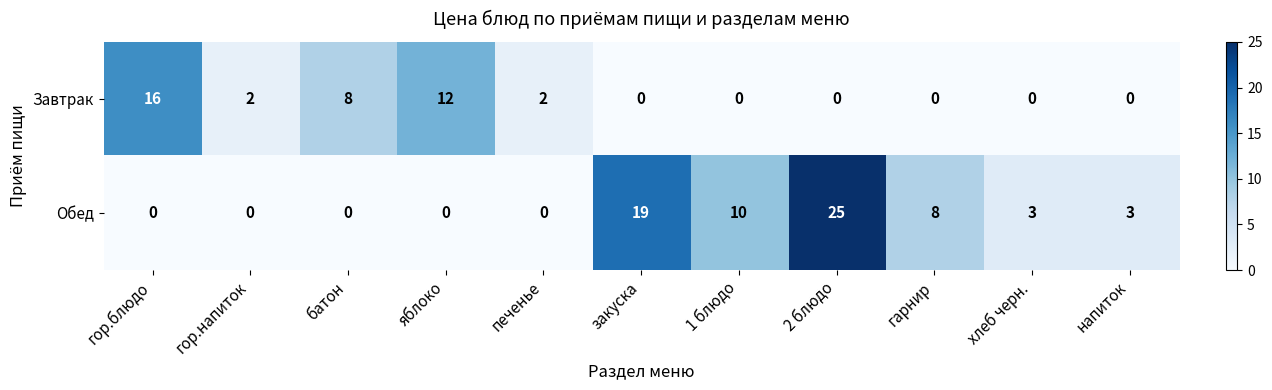

List the series in order of their overall mean, highest first.

Обед, Завтрак